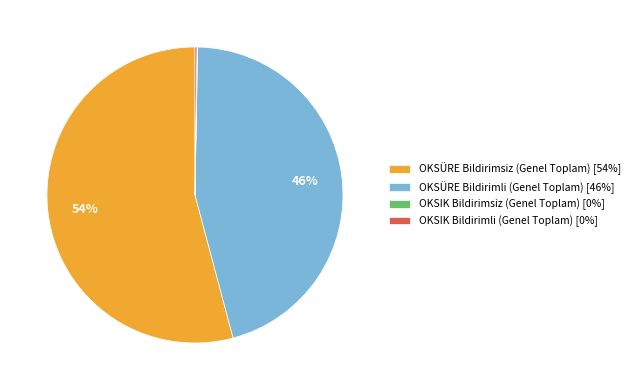

Which category has the biggest portion of the pie?

OKSÜRE Bildirimsiz (Genel Toplam)